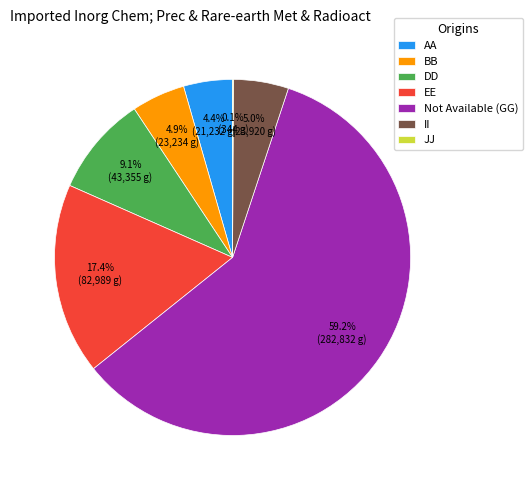

What is the largest slice in the pie chart?

Not Available (GG)